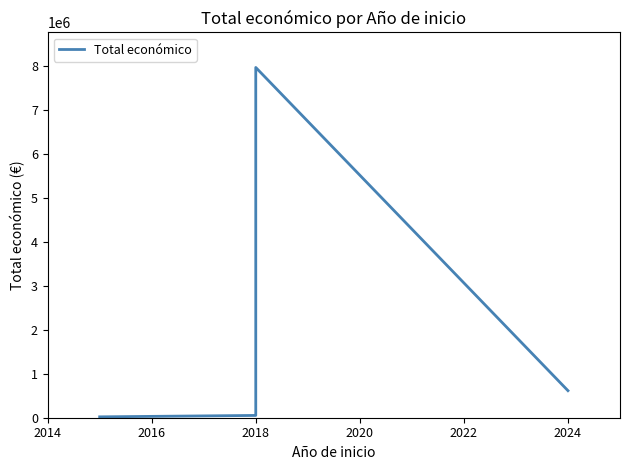

What is the value of the 3rd point from the left?

75575